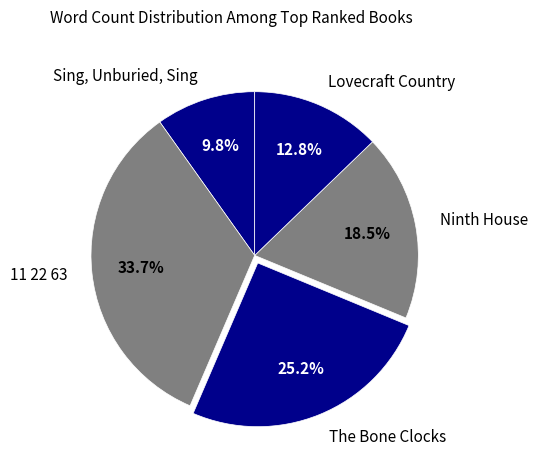

Which slice is the largest?

11 22 63